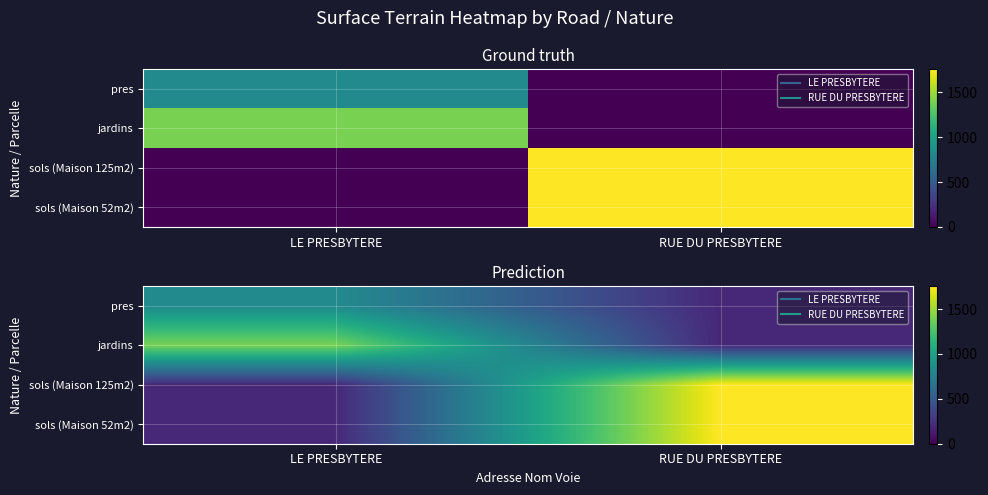

At which label does jardins reach its minimum?

RUE DU PRESBYTERE